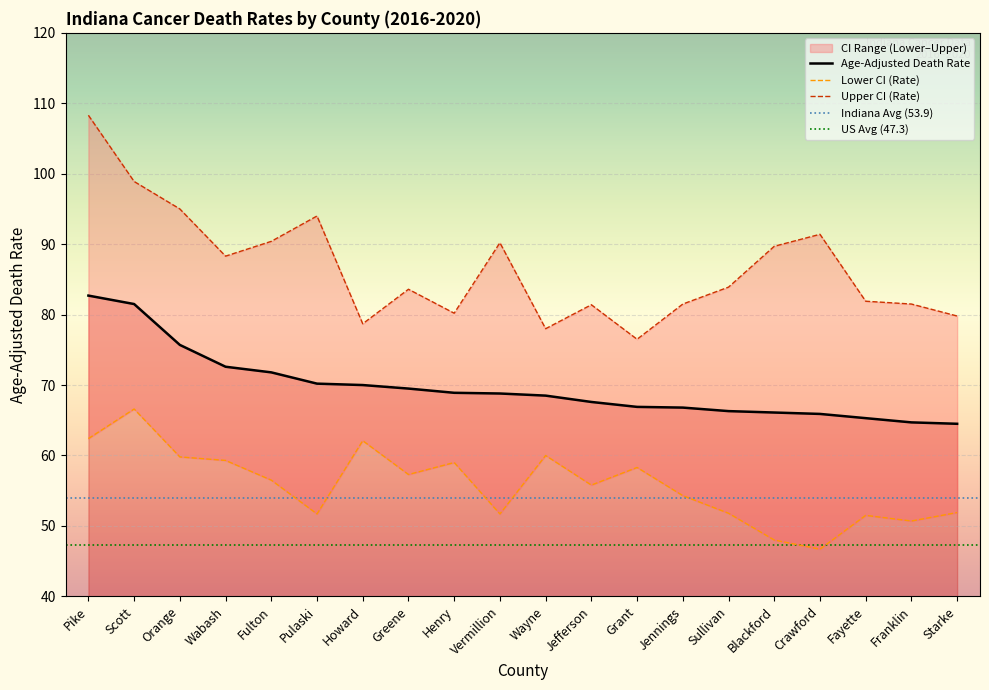

What is the difference between the second highest and minimum values in the Age-Adjusted Death Rate series?

17.0